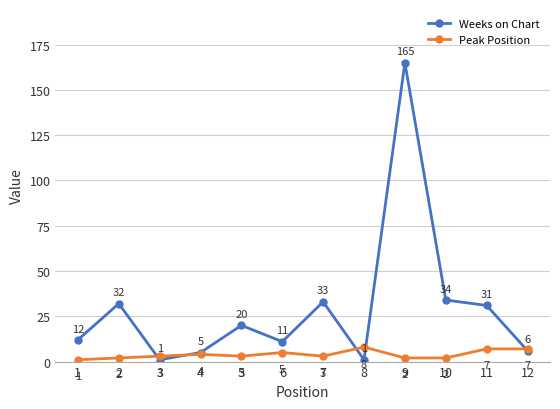

At which category does Peak Position reach its first local valley?

5